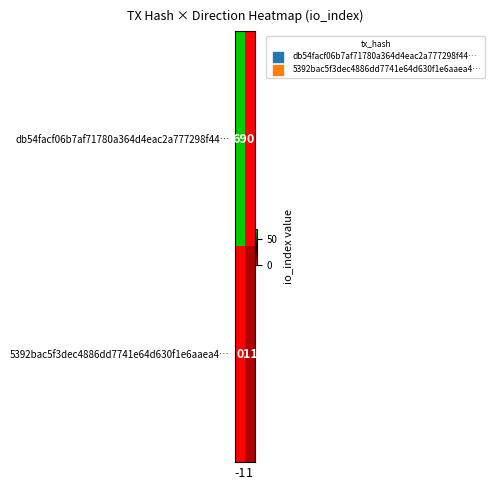

Reading left to right, transcribe all the data shown in this chart.

db54facf06b7af71780a364d4eac2a777298f44…: -1=69	1=0
5392bac5f3dec4886dd7741e64d630f1e6aaea4…: -1=0	1=11